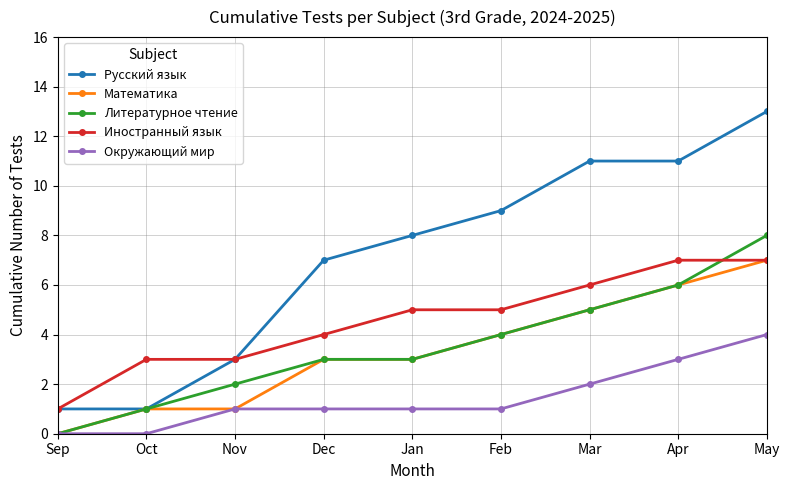

How many Литературное чтение values are between 2 and 5?

5